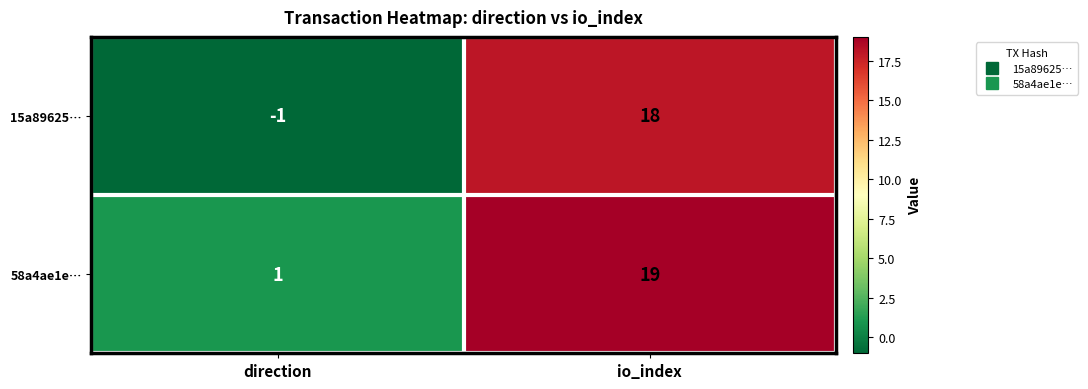

The value of 58a4ae1e… at direction is 1. True or false?

True